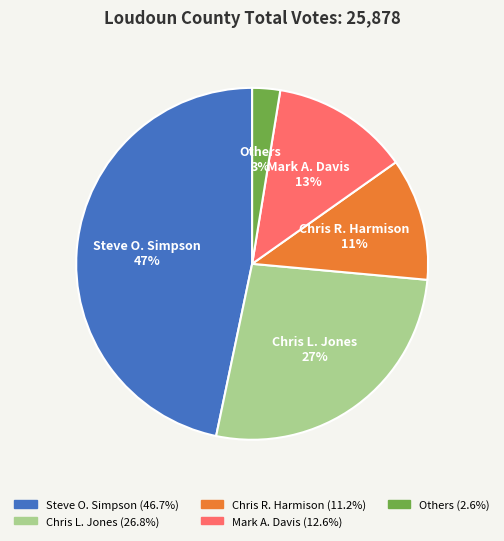

To the nearest percent, what percentage of the pie is Chris L. Jones?

27%